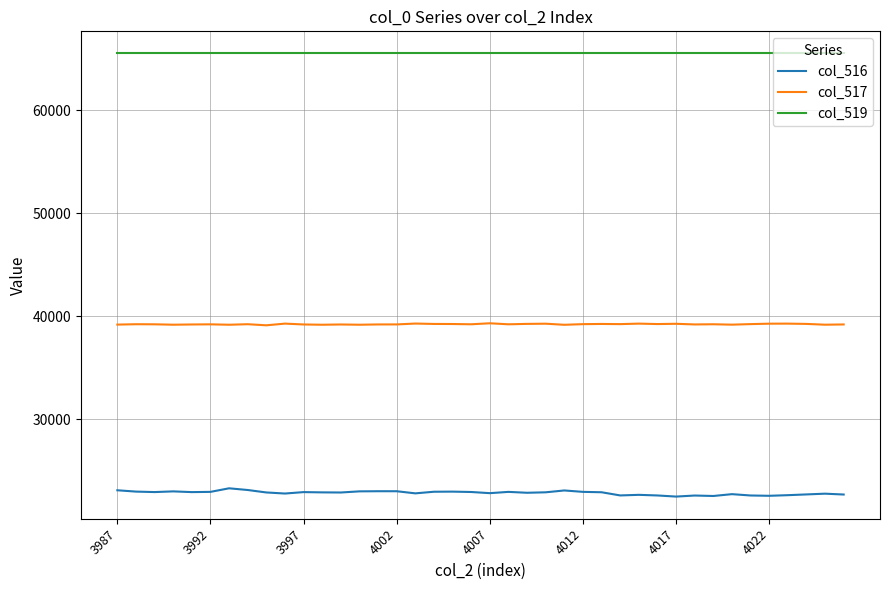

What is the greatest value displayed?

65535